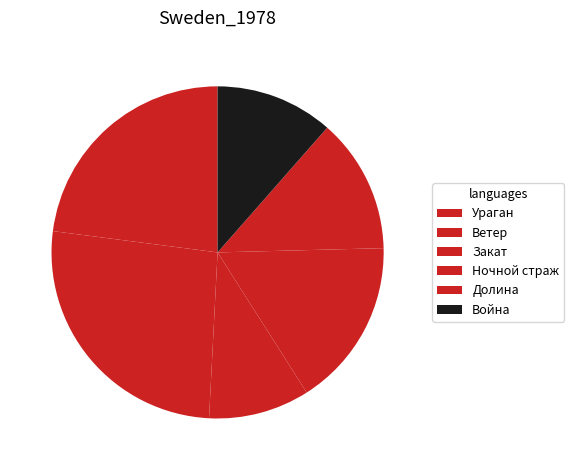

Is it true that Долина is 1% of the pie?

False